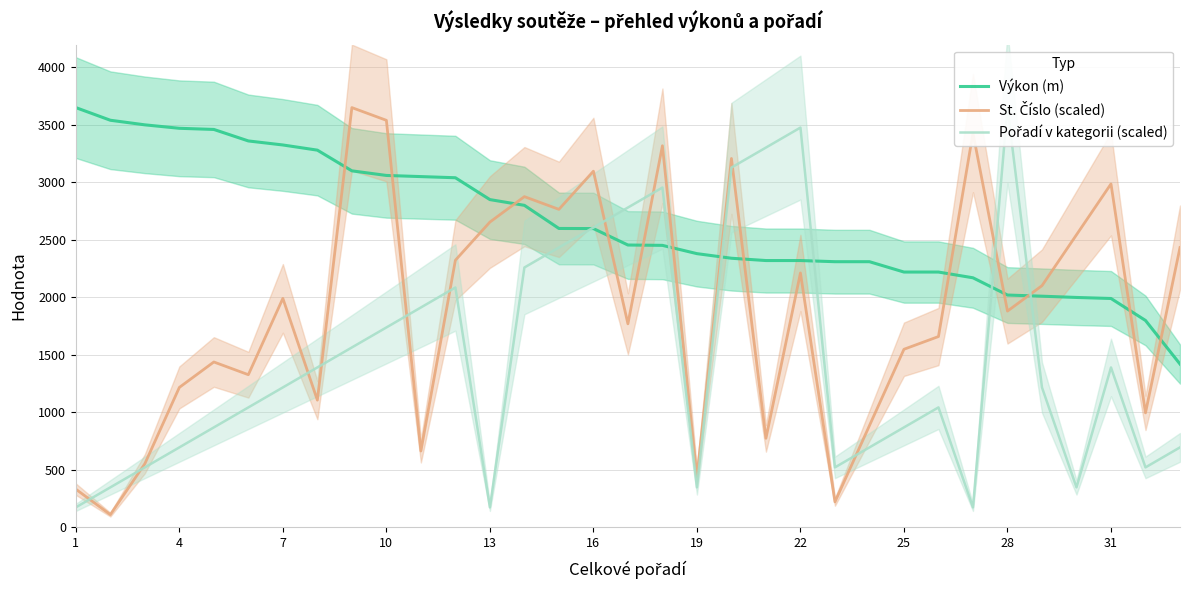

How many lines are shown in the chart?

3